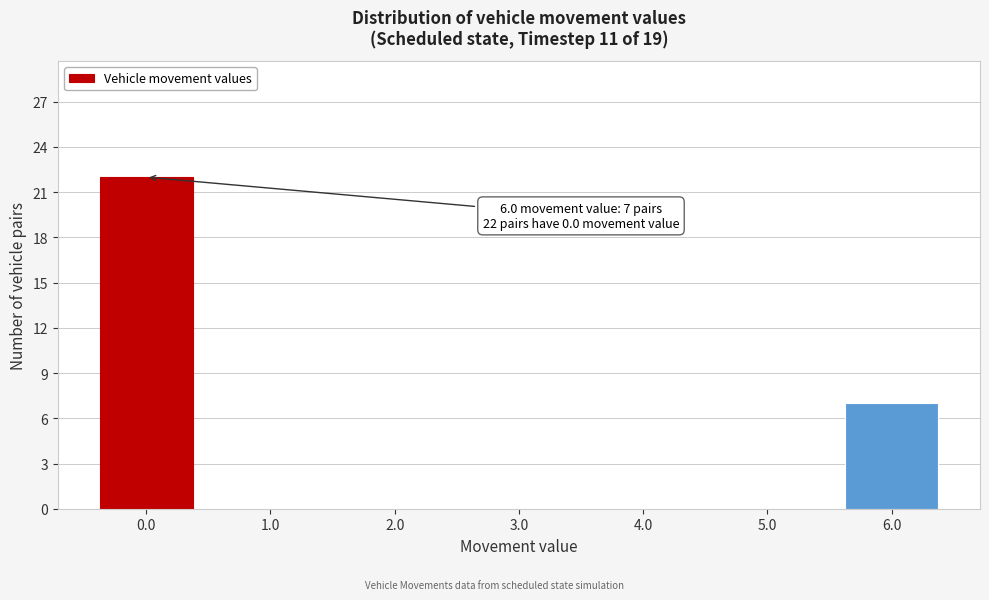

Reading left to right, transcribe all the data shown in this chart.

0.0=22	1.0=0	2.0=0	3.0=0	4.0=0	5.0=0	6.0=7